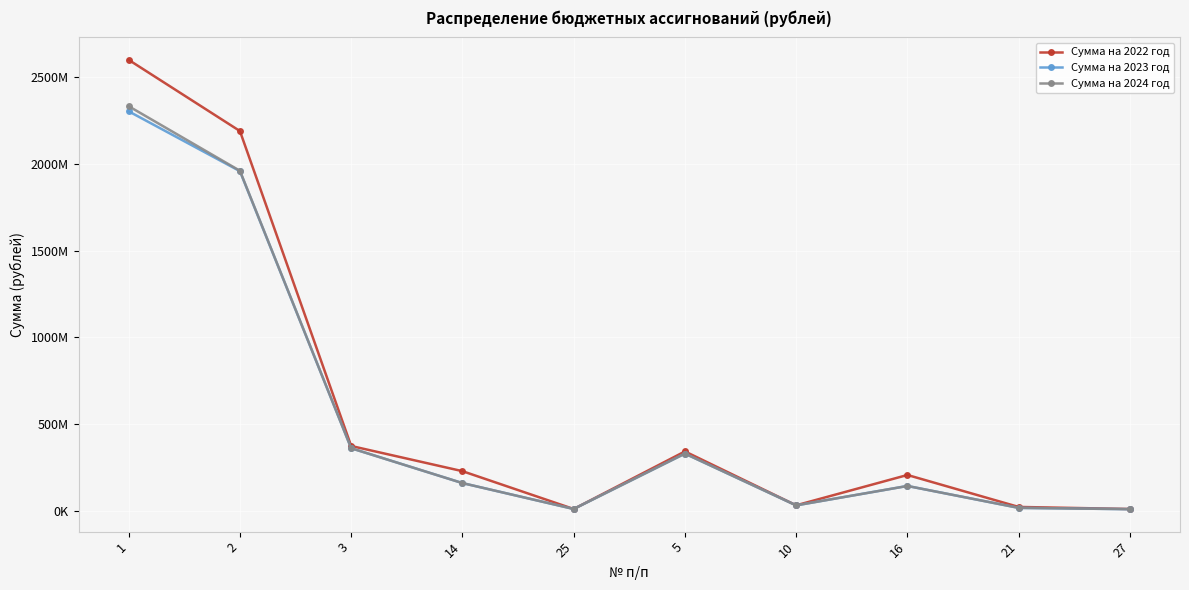

The Сумма на 2023 год series shows 142994710.0 at 16. True or false?

True